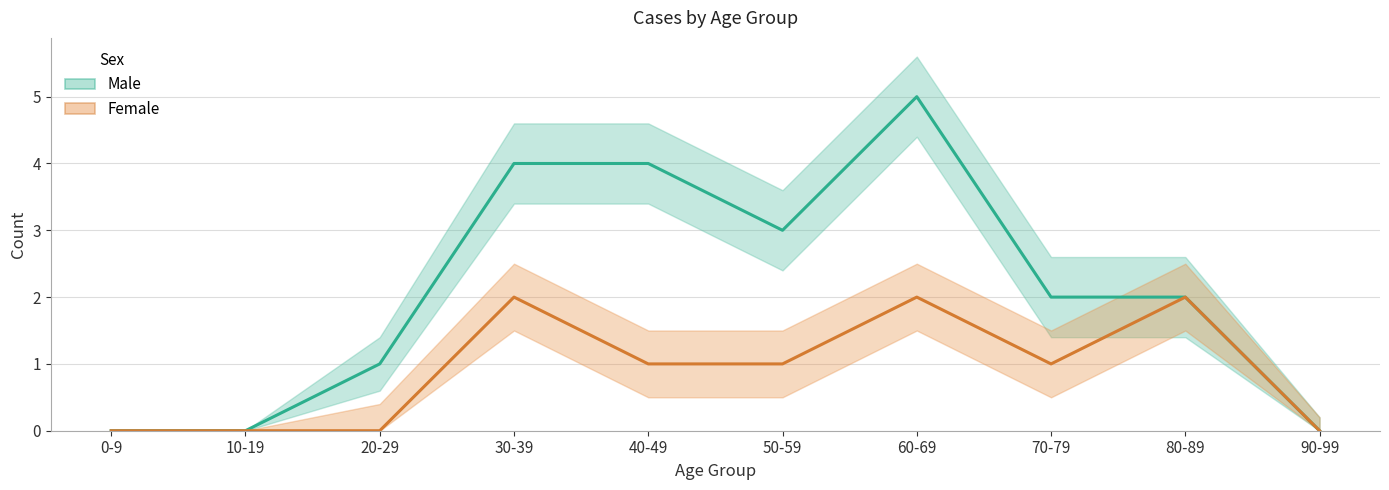

Reading left to right, transcribe all the data shown in this chart.

Male: 0-9=0	10-19=0	20-29=1	30-39=4	40-49=4	50-59=3	60-69=5	70-79=2	80-89=2	90-99=0
Female: 0-9=0	10-19=0	20-29=0	30-39=2	40-49=1	50-59=1	60-69=2	70-79=1	80-89=2	90-99=0